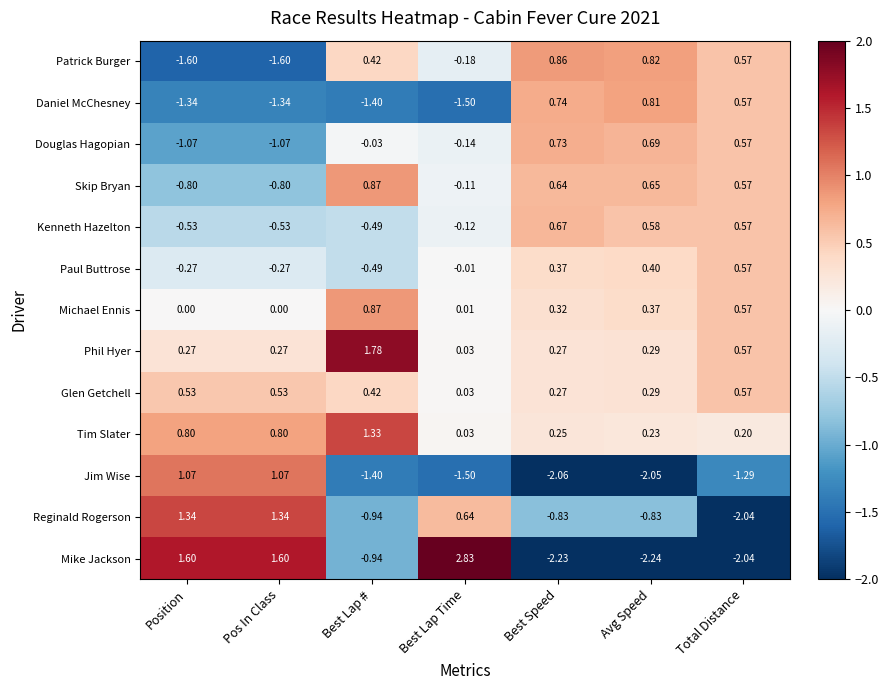

How many values in the Kenneth Hazelton series are below 0?

4